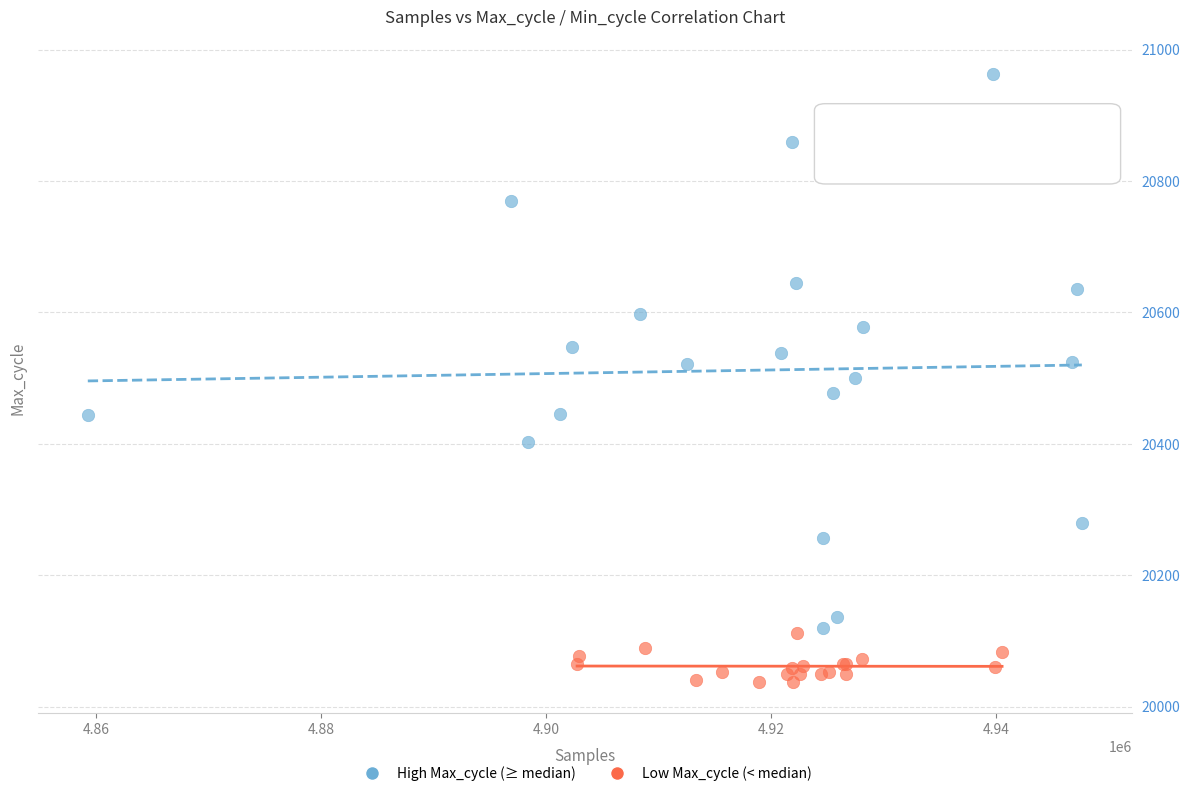

What are all the series names shown in the legend?

High Max_cycle (≥ median), Low Max_cycle (< median)